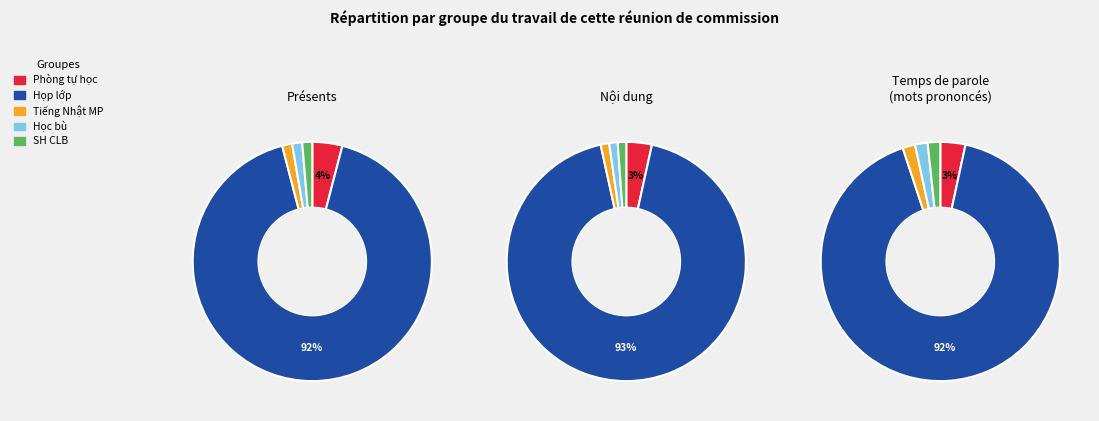

Which has a higher value, SH CLB or Phòng tự học?

Phòng tự học